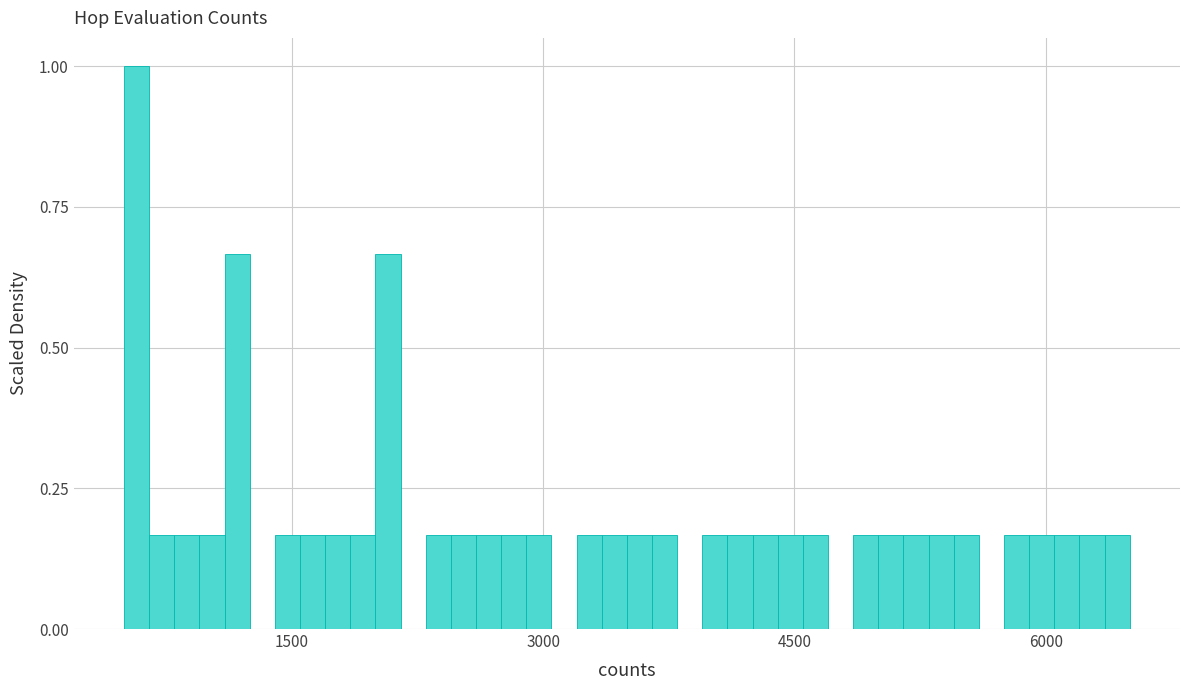

Around what value on the x-axis is the tallest bar? Give the approximate position of its centre, as read against the axis.

600